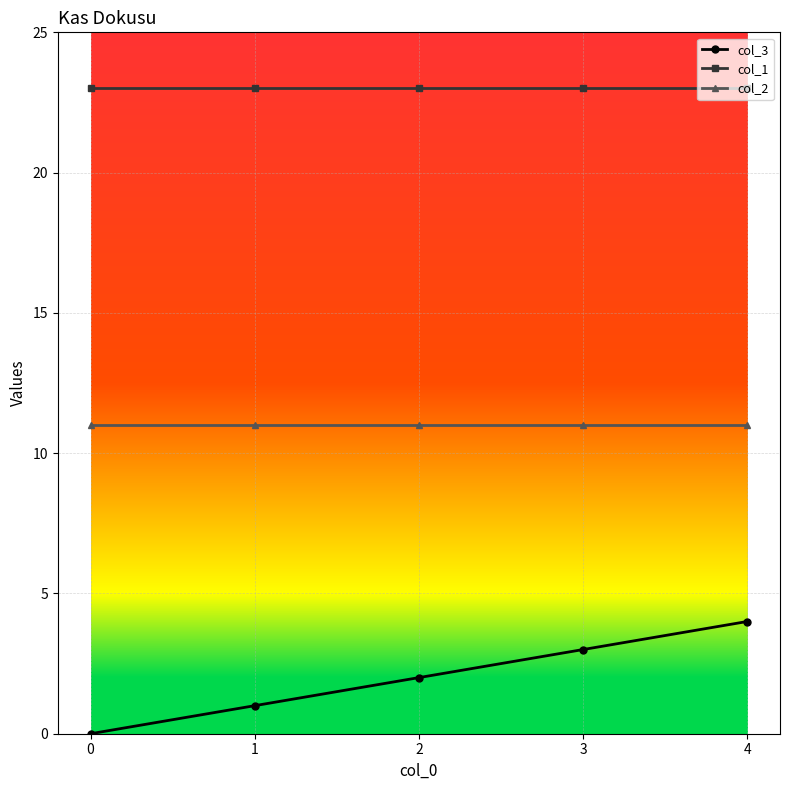

How many series are shown in this chart?

3